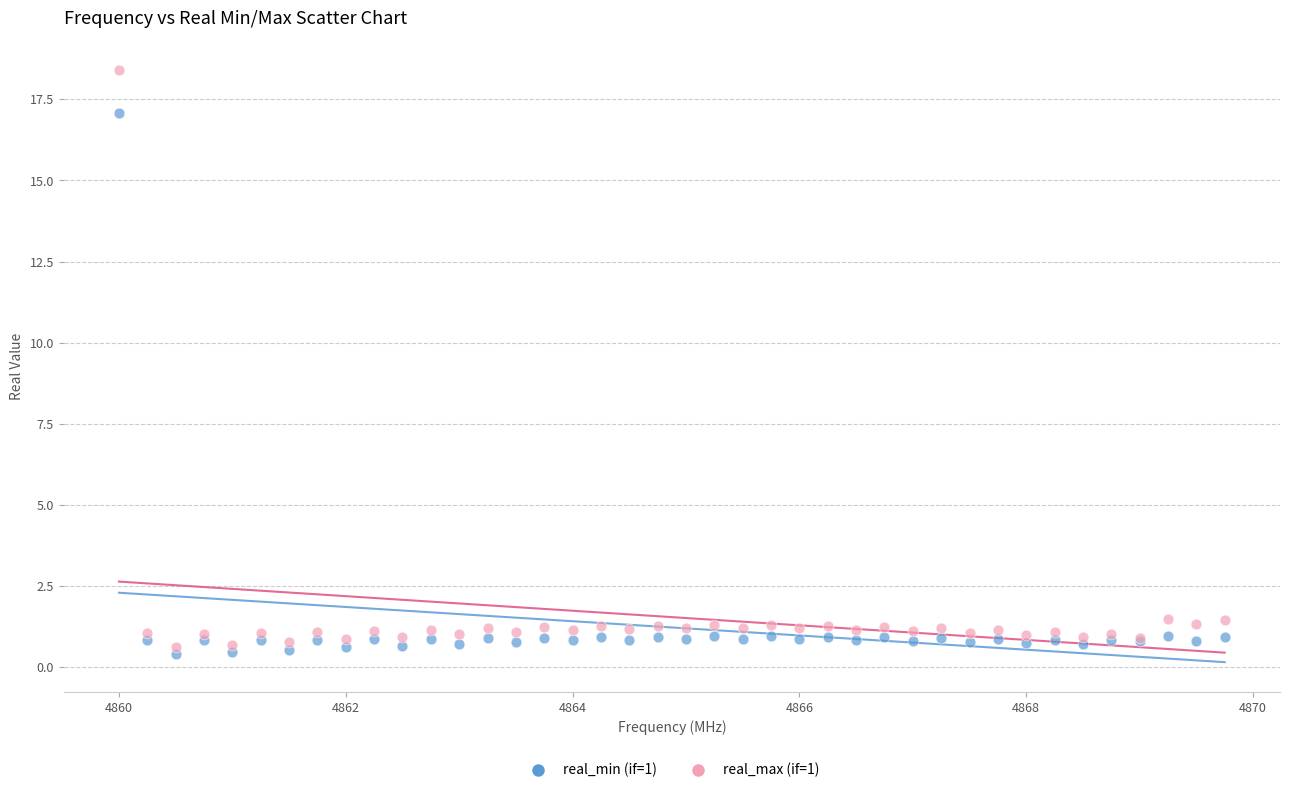

What is the X range (max minus min) for the scatter plot?

9.8